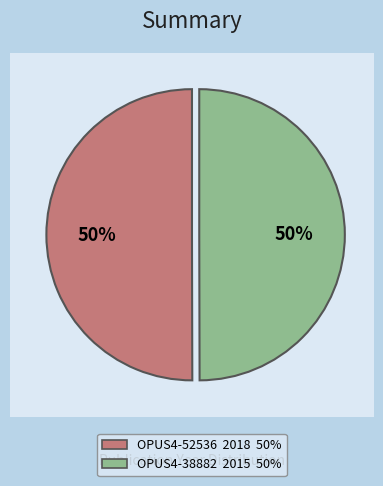

Which category has the smallest portion of the pie?

OPUS4-38882